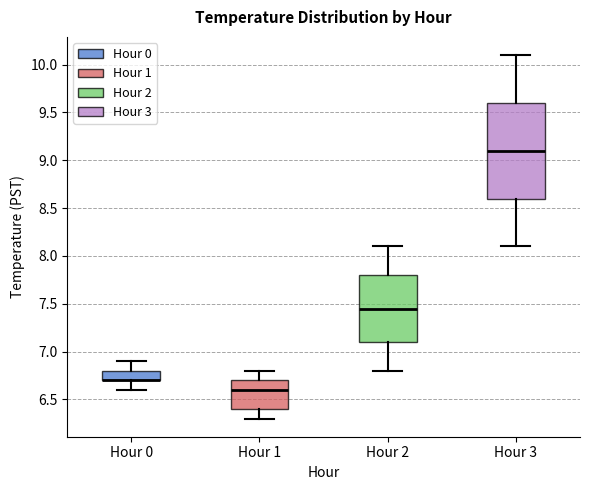

Reading left to right, transcribe this box plot: for each box, give where its median line is, the range the box spans, and where its two whiskers end, as read against the y-axis. The values are not printed on the chart, so give them approximately, as read against the axis.

Hour 0: median 6.70 (drawn on the box's lower edge), box 6.70 to 6.80, whiskers 6.60 to 6.90
Hour 1: median 6.60, box 6.40 to 6.70, whiskers 6.30 to 6.80
Hour 2: median 7.45, box 7.10 to 7.80, whiskers 6.80 to 8.10
Hour 3: median 9.10, box 8.60 to 9.60, whiskers 8.10 to 10.10